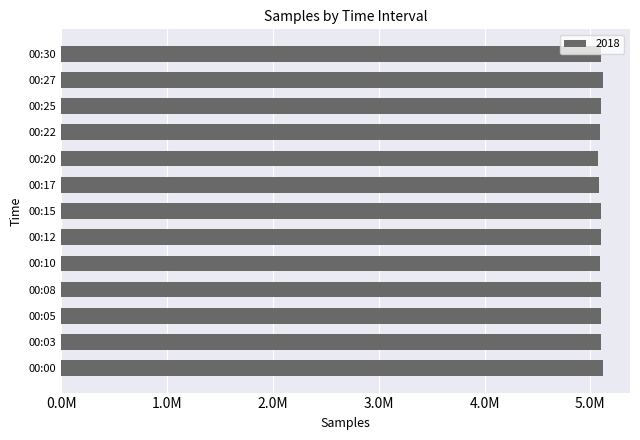

Does the chart contain any negative values?

No